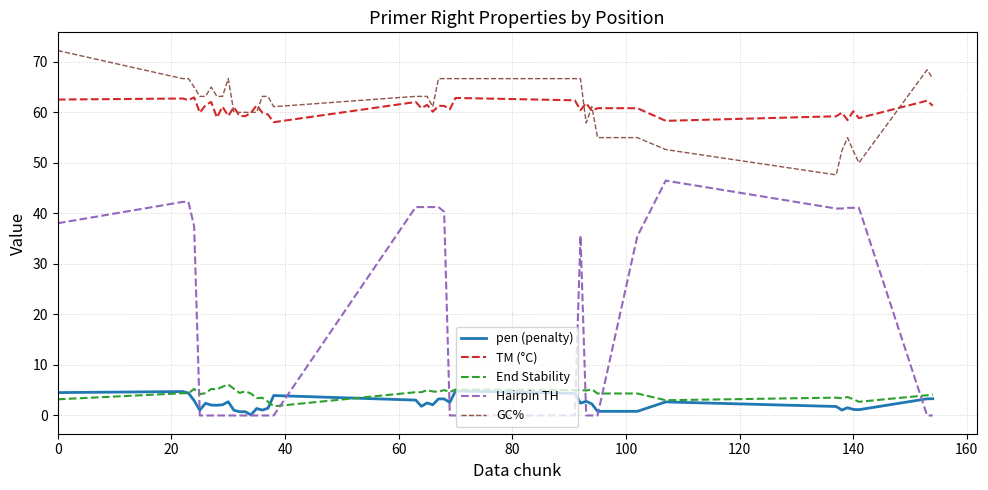

True or false: TM (°C) and Hairpin TH cross at least once.

False